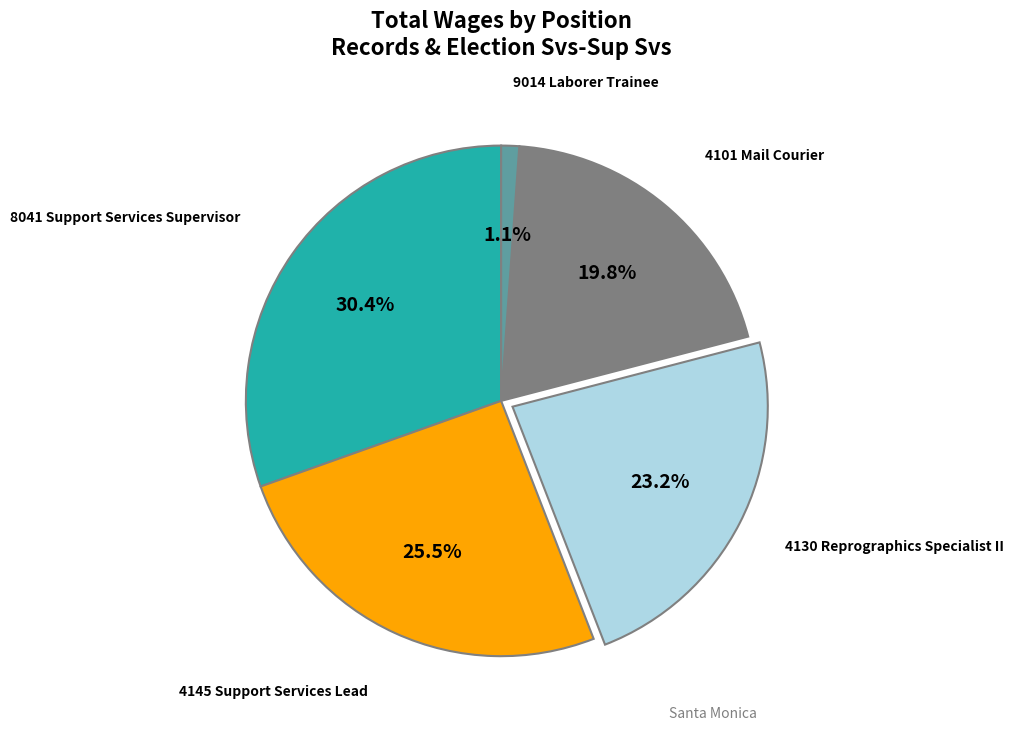

Combined, what portion of the pie is 4101 Mail Courier and 4145 Support Services Lead?

45.3%